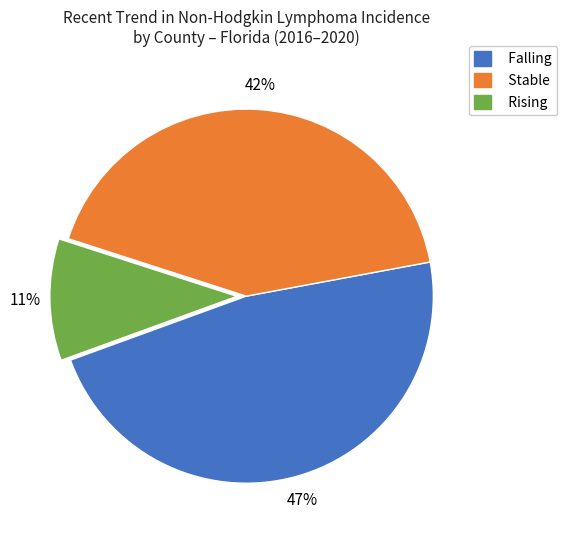

Is there any slice that represents more than half of the pie?

No